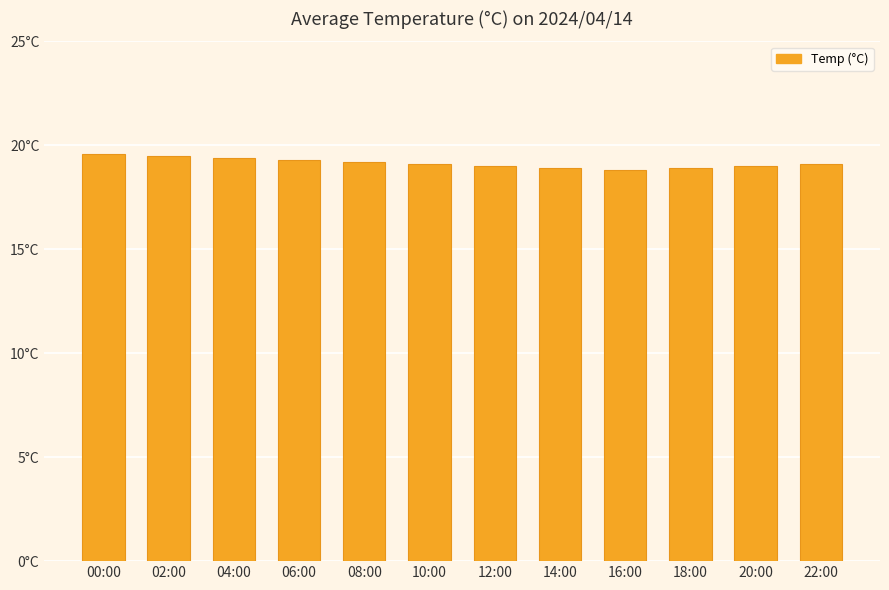

What position from the left is 08:00?

5